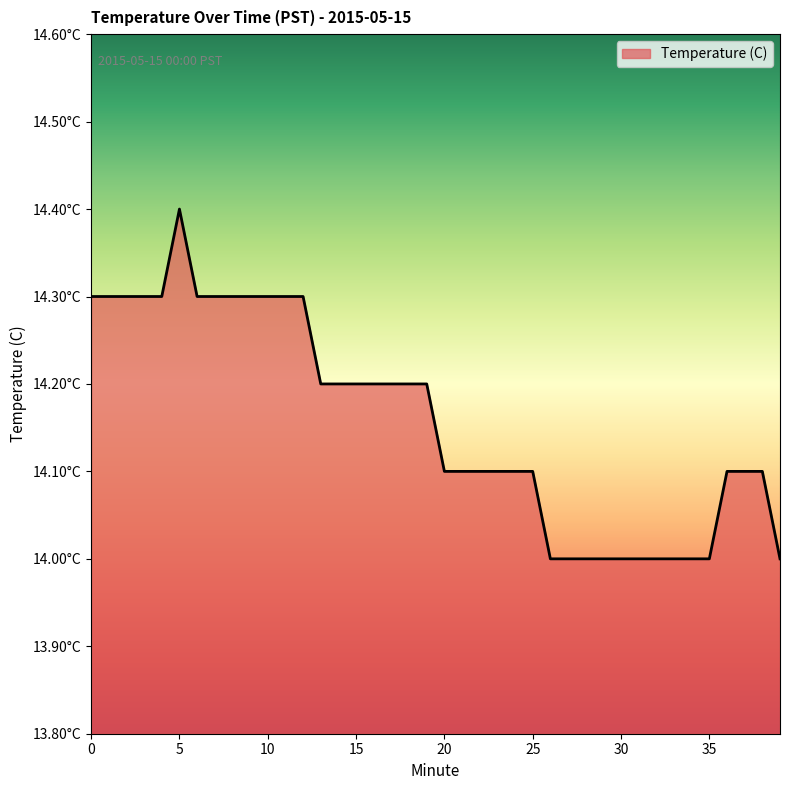

Reading left to right, extract all data points from this chart.

0=14.3	1=14.3	2=14.3	3=14.3	4=14.3	5=14.4	6=14.3	7=14.3	8=14.3	9=14.3	10=14.3	11=14.3	12=14.3	13=14.2	14=14.2	15=14.2	16=14.2	17=14.2	18=14.2	19=14.2	20=14.1	21=14.1	22=14.1	23=14.1	24=14.1	25=14.1	26=14.0	27=14.0	28=14.0	29=14.0	30=14.0	31=14.0	32=14.0	33=14.0	34=14.0	35=14.0	36=14.1	37=14.1	38=14.1	39=14.0